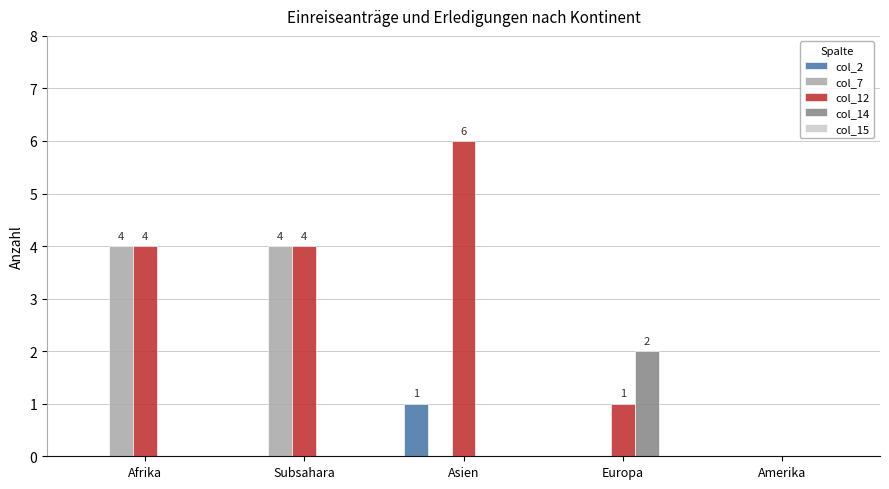

How many col_2 values are between 0 and 1?

5